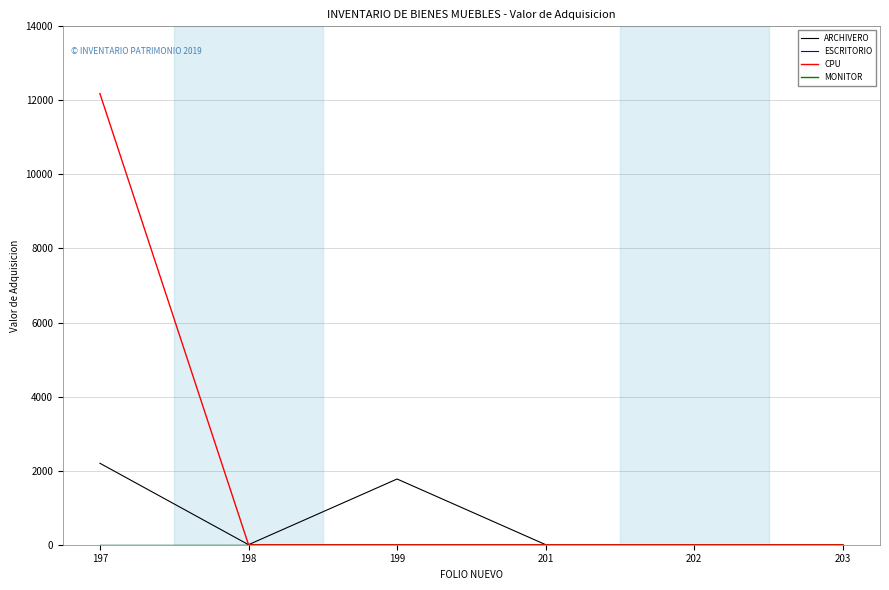

Is this an area chart (filled region under the line)?

No